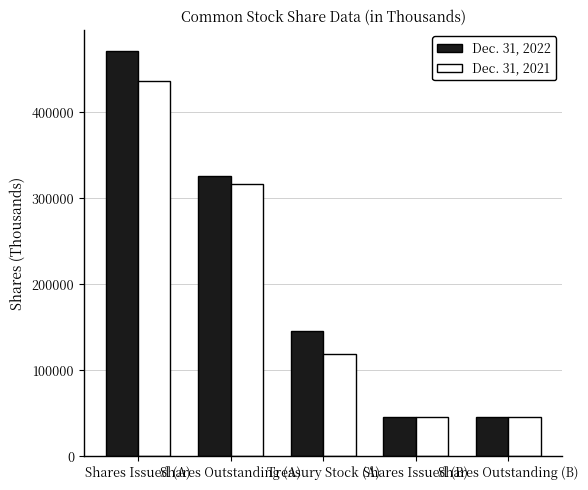

Reading right to left, extract all data points from this chart.

Dec. 31, 2022: Shares Outstanding (B)=45884	Shares Issued (B)=45884	Treasury Stock (A)=146076	Shares Outstanding (A)=325858	Shares Issued (A)=471934
Dec. 31, 2021: Shares Outstanding (B)=45884	Shares Issued (B)=45884	Treasury Stock (A)=118921	Shares Outstanding (A)=317023	Shares Issued (A)=435944